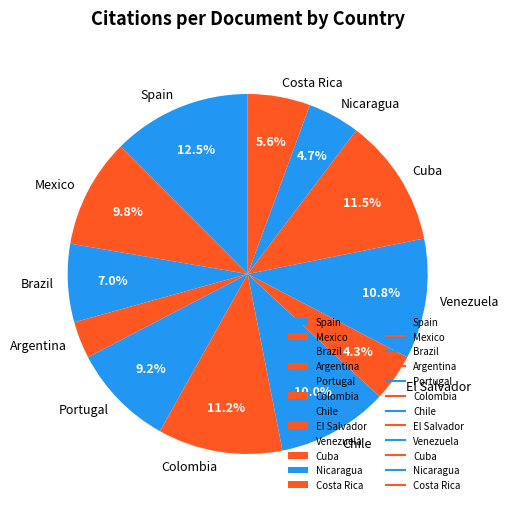

Which slice is the largest?

Spain